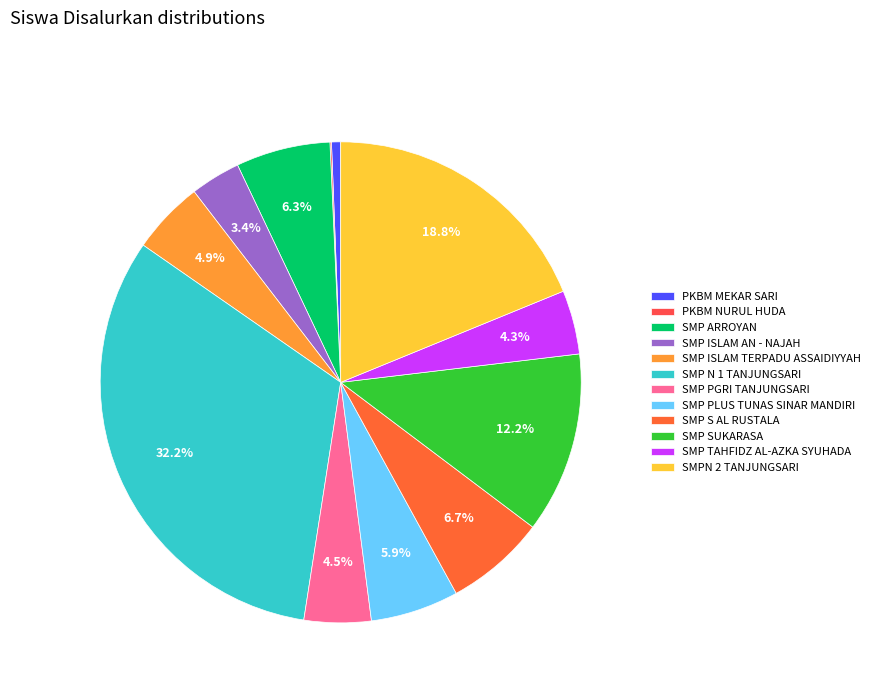

Is it true that SMPN 2 TANJUNGSARI is 19% of the pie?

True